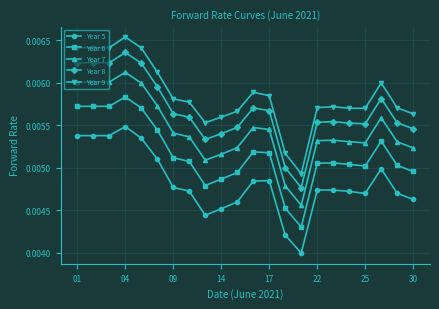

At how many categories does at least one series exceed 0?

22